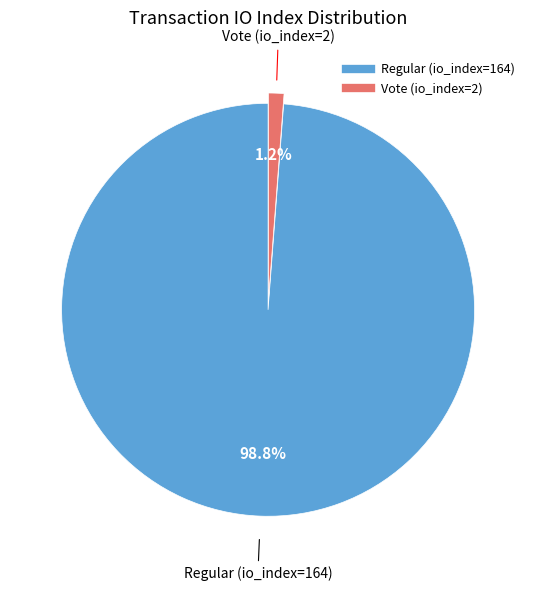

Which category has the smallest portion of the pie?

Vote (io_index=2)